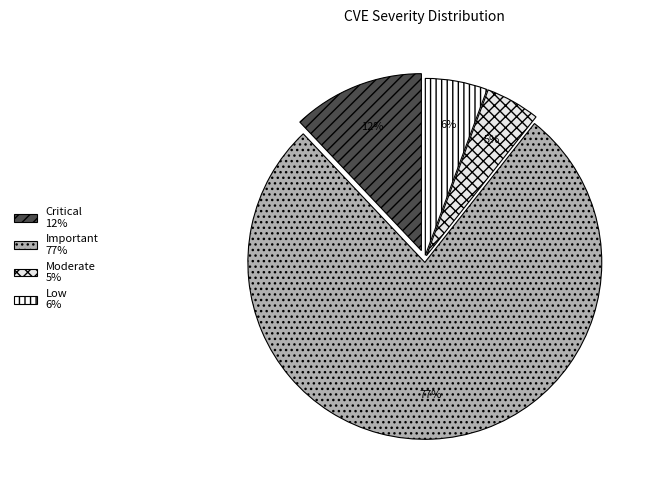

How many slices are in this pie chart?

4